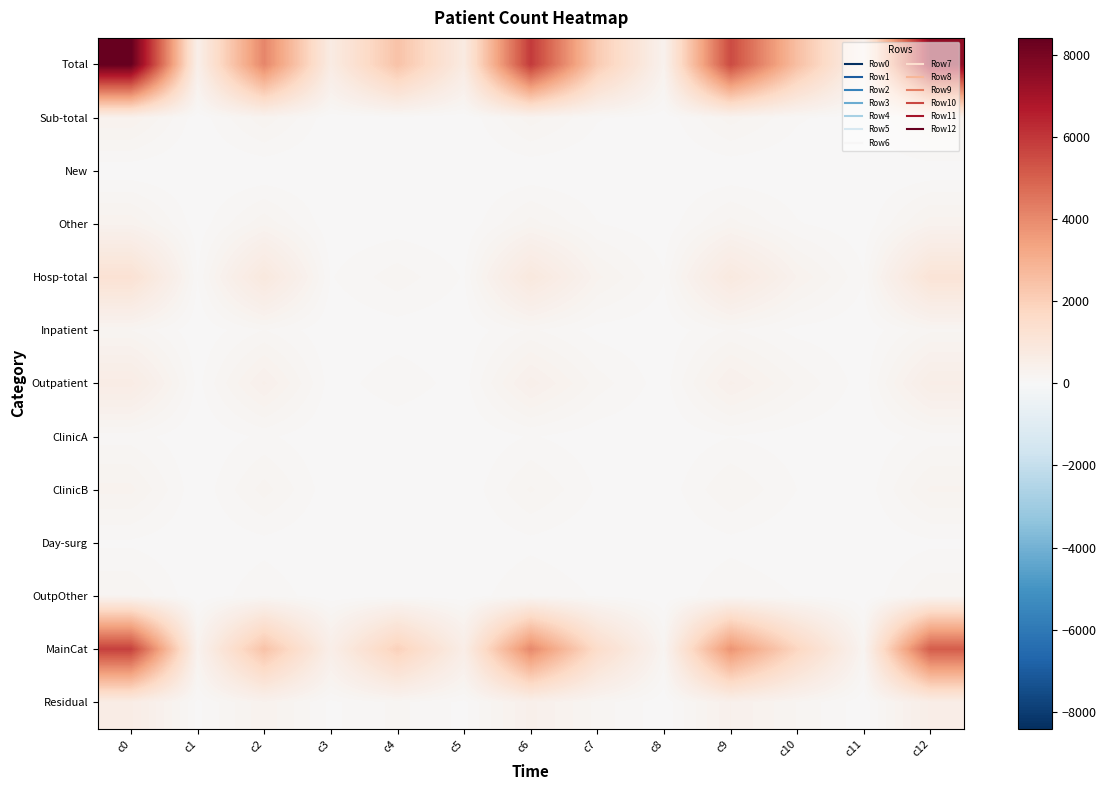

How many distinct data groups are displayed?

13